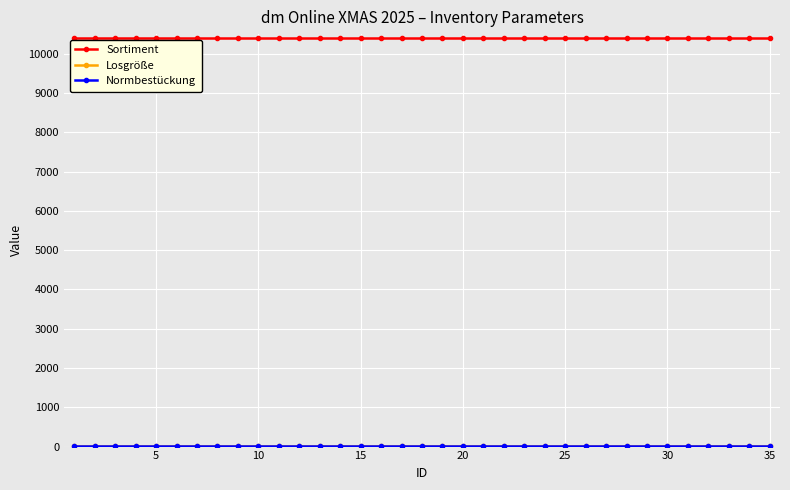

What is the lowest value of the Sortiment series?

10400